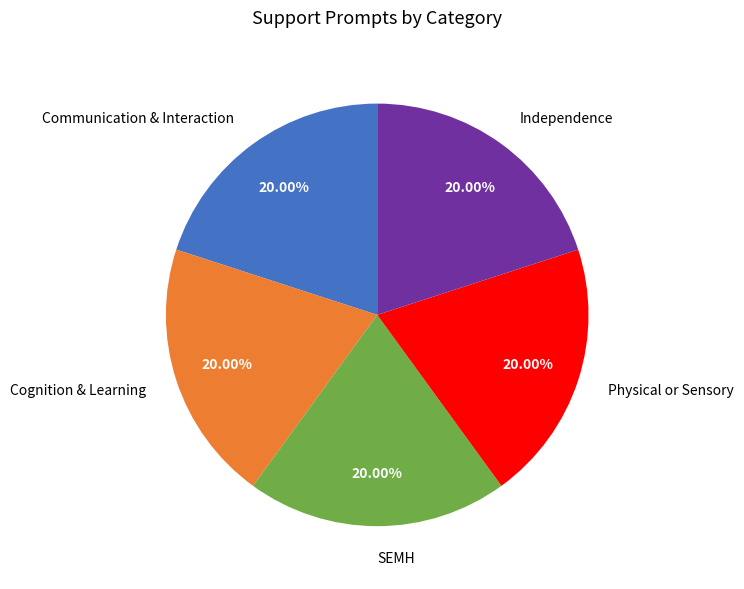

What is the ratio of the value at Cognition & Learning to the value at Physical or Sensory?

1.0